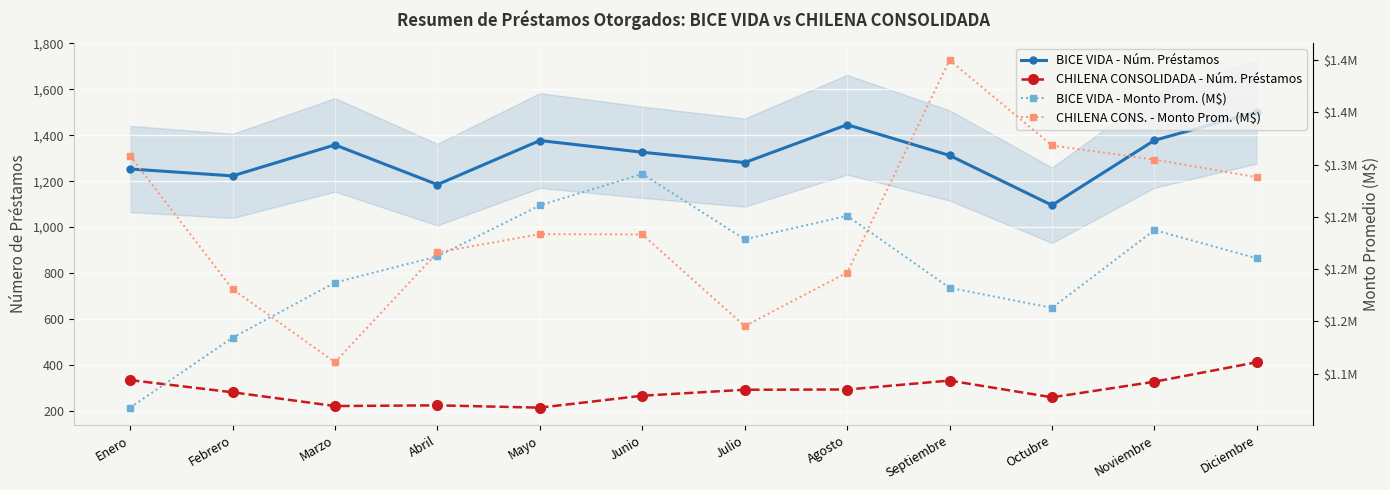

What is the minimum value shown in the chart?

1.1